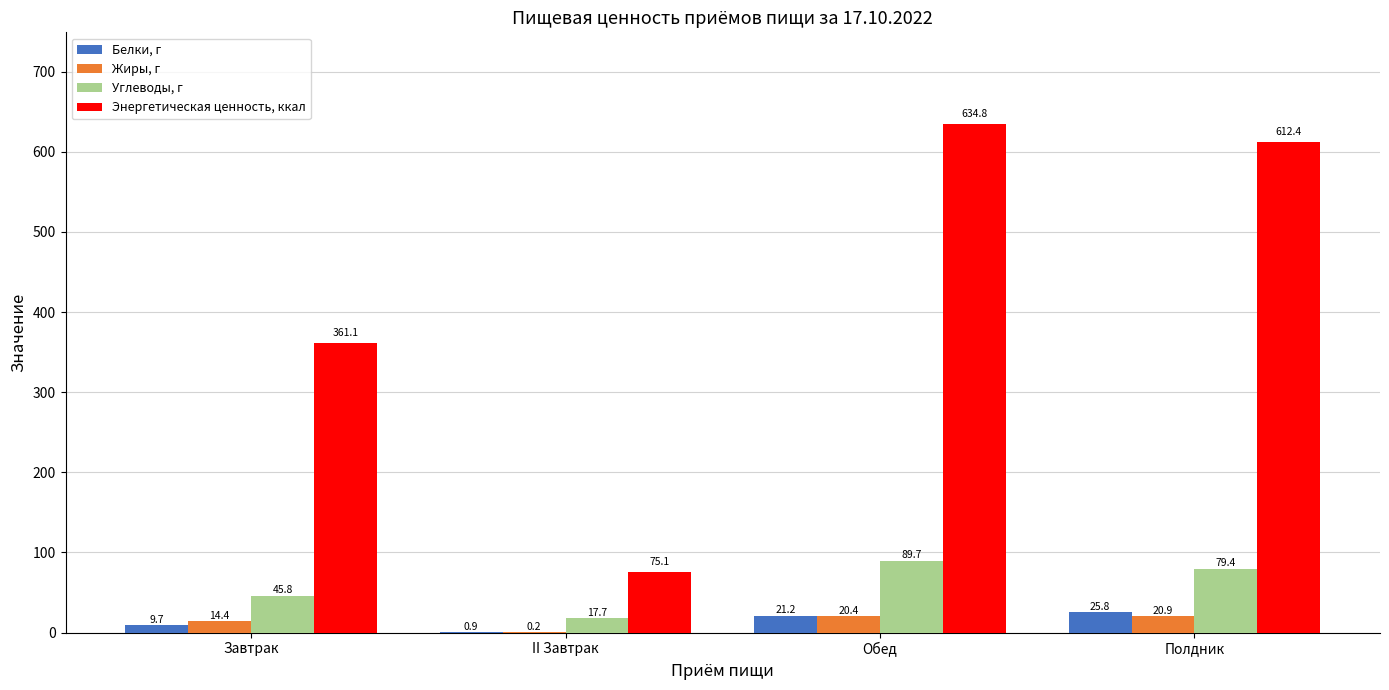

Is the value of Жиры, г at Полдник greater than the value of Энергетическая ценность, ккал at Завтрак?

No